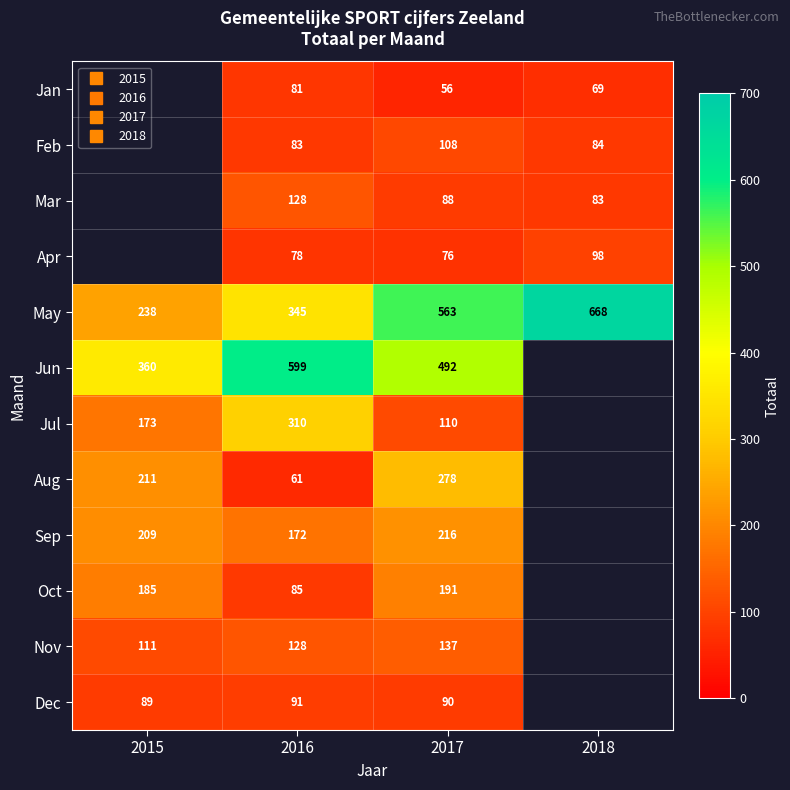

True or false: Dec has a value of 89.0 at 2015.

True